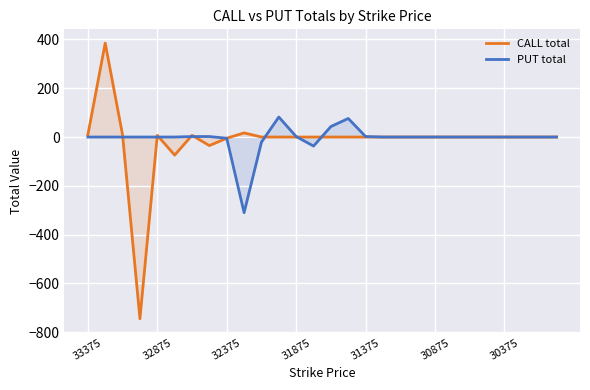

List the series in order of their peak value, highest first.

CALL total, PUT total